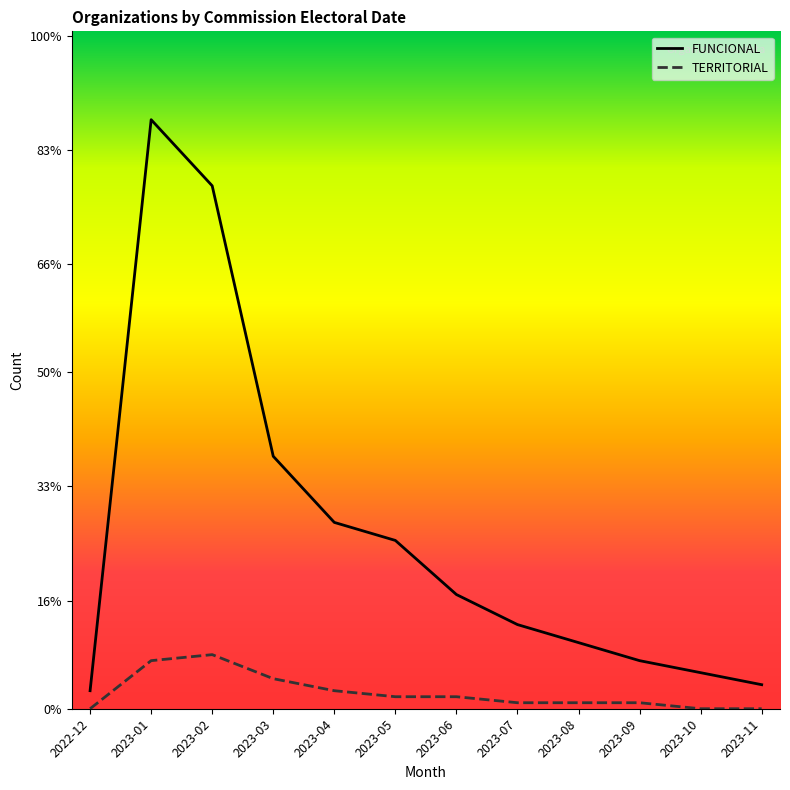

List the labels in order of FUNCIONAL value, smallest first.

2022-12, 2023-11, 2023-10, 2023-09, 2023-08, 2023-07, 2023-06, 2023-05, 2023-04, 2023-03, 2023-02, 2023-01